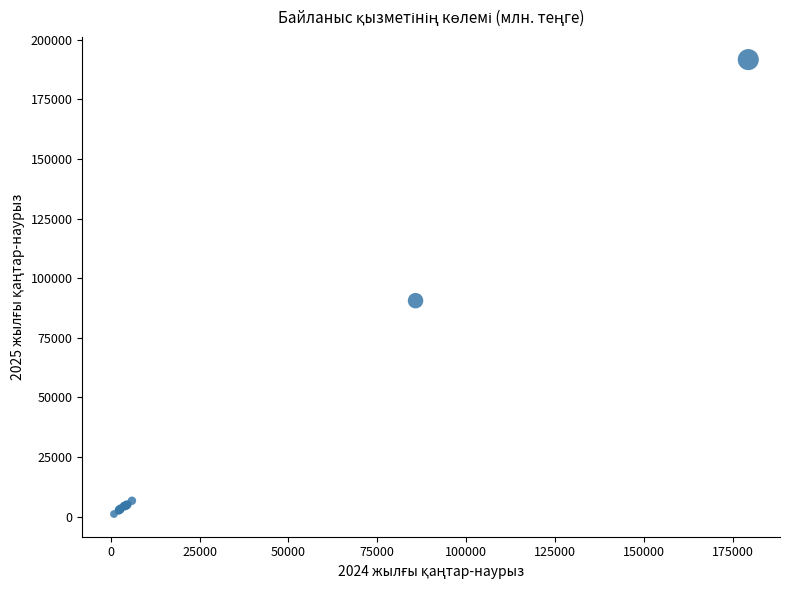

What Y value in the scatter plot is closest to 96406?

90592.7